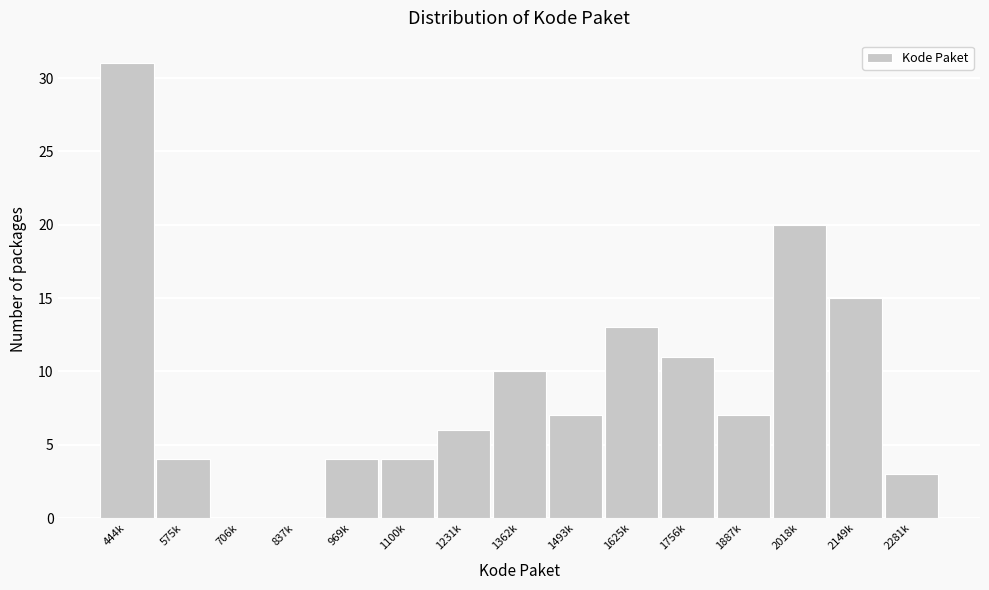

Reading left to right, list all the values displayed in this chart.

444k=31	575k=4	706k=0	837k=0	969k=4	1100k=4	1231k=6	1362k=10	1493k=7	1625k=13	1756k=11	1887k=7	2018k=20	2149k=15	2281k=3